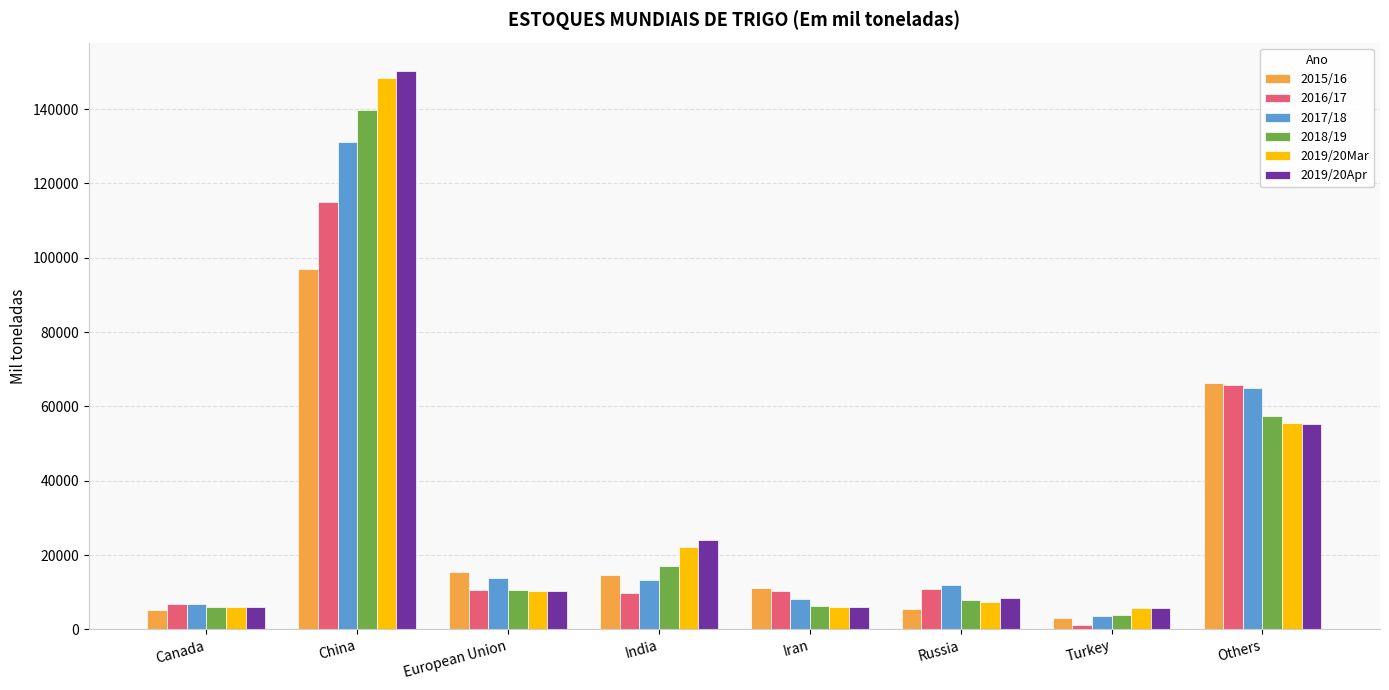

What are all the series names shown in the legend?

2015/16, 2016/17, 2017/18, 2018/19, 2019/20Mar, 2019/20Apr